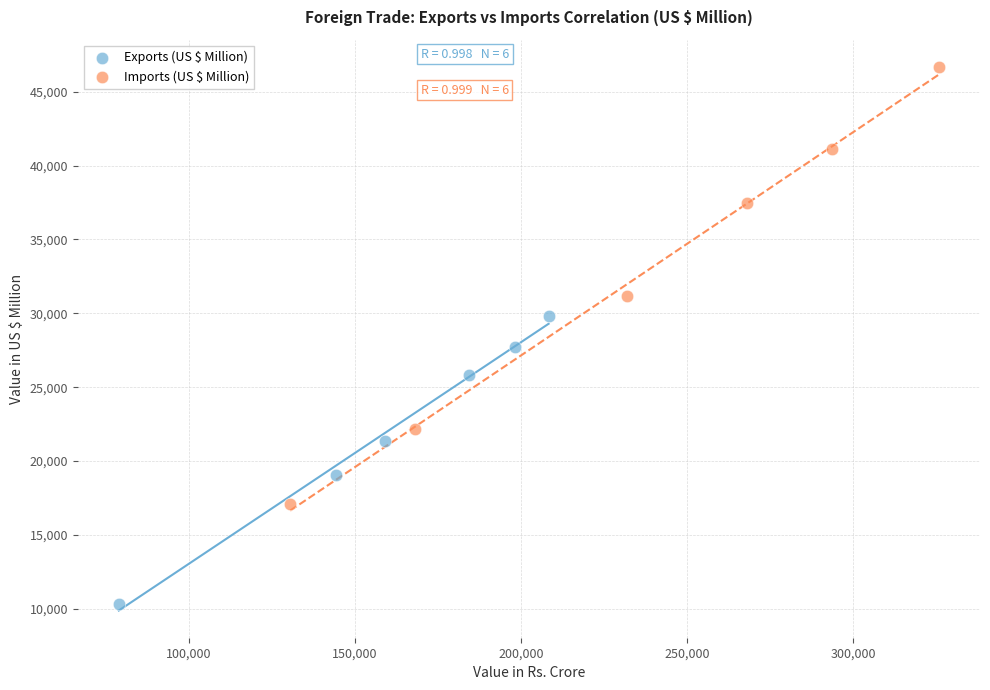

Which series contains the lowest Y value?

Exports (US $ Million)